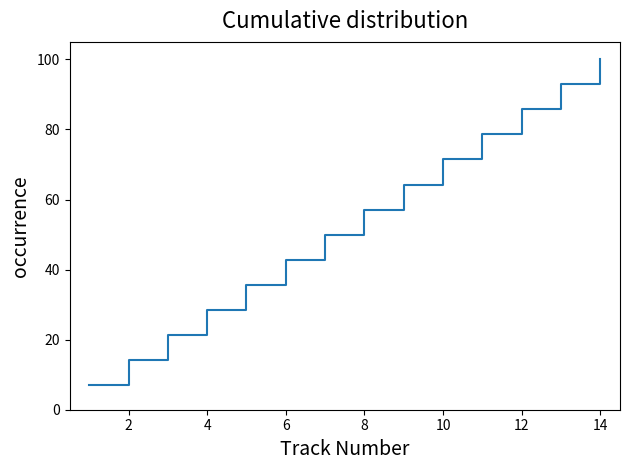

What is the difference between the maximum and minimum values?

92.9